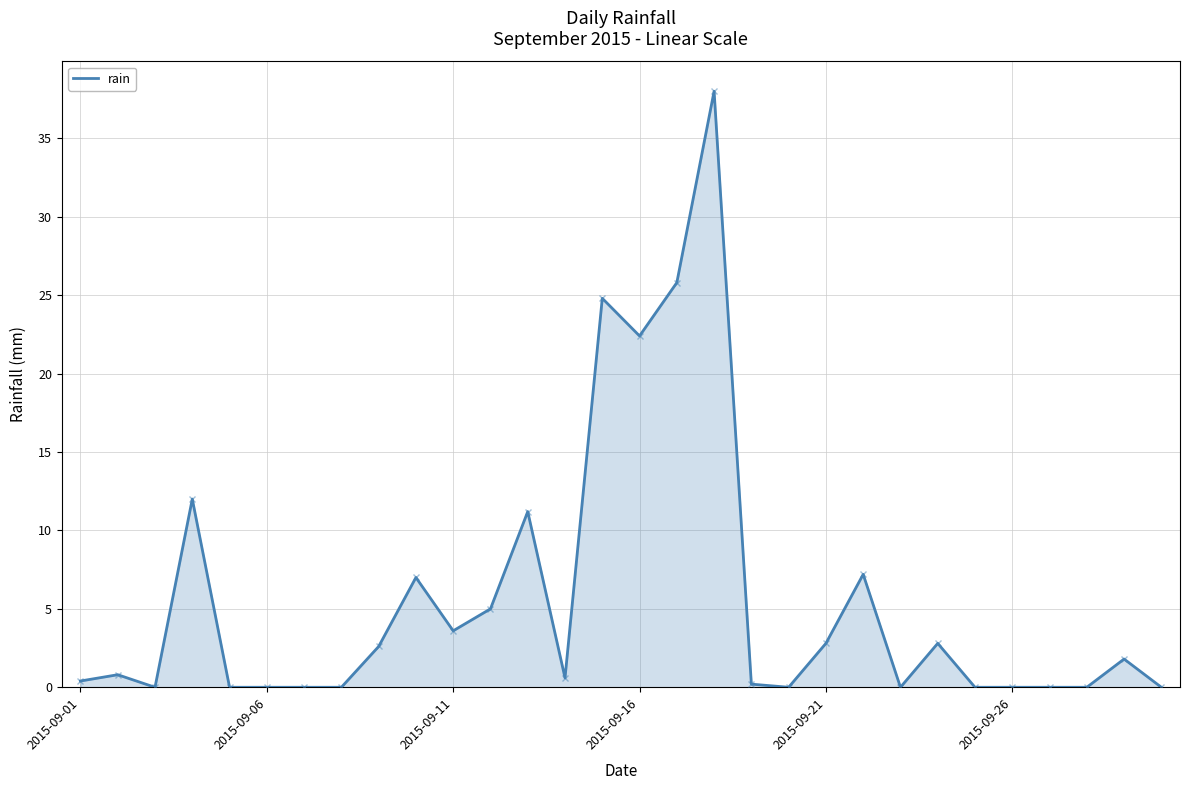

What is the maximum value shown in the chart?

38.0